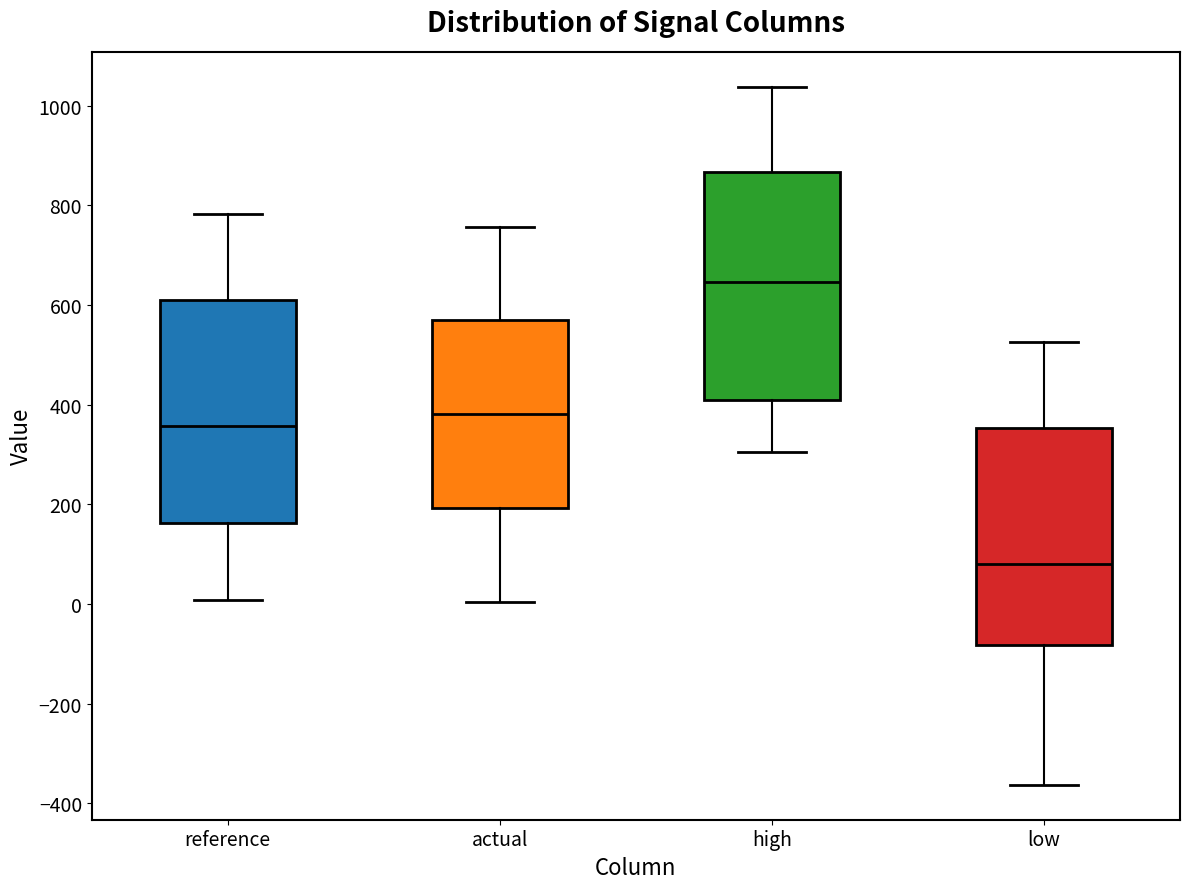

Reading left to right, transcribe this box plot: for each box, give where its median line is, the range the box spans, and where its two whiskers end, as read against the y-axis. The values are not printed on the chart, so give them approximately, as read against the axis.

reference: median 360, box 160 to 620, whiskers 0 to 780
actual: median 380, box 200 to 560, whiskers 0 to 760
high: median 640, box 400 to 860, whiskers 300 to 1040
low: median 80, box -80 to 360, whiskers -360 to 520